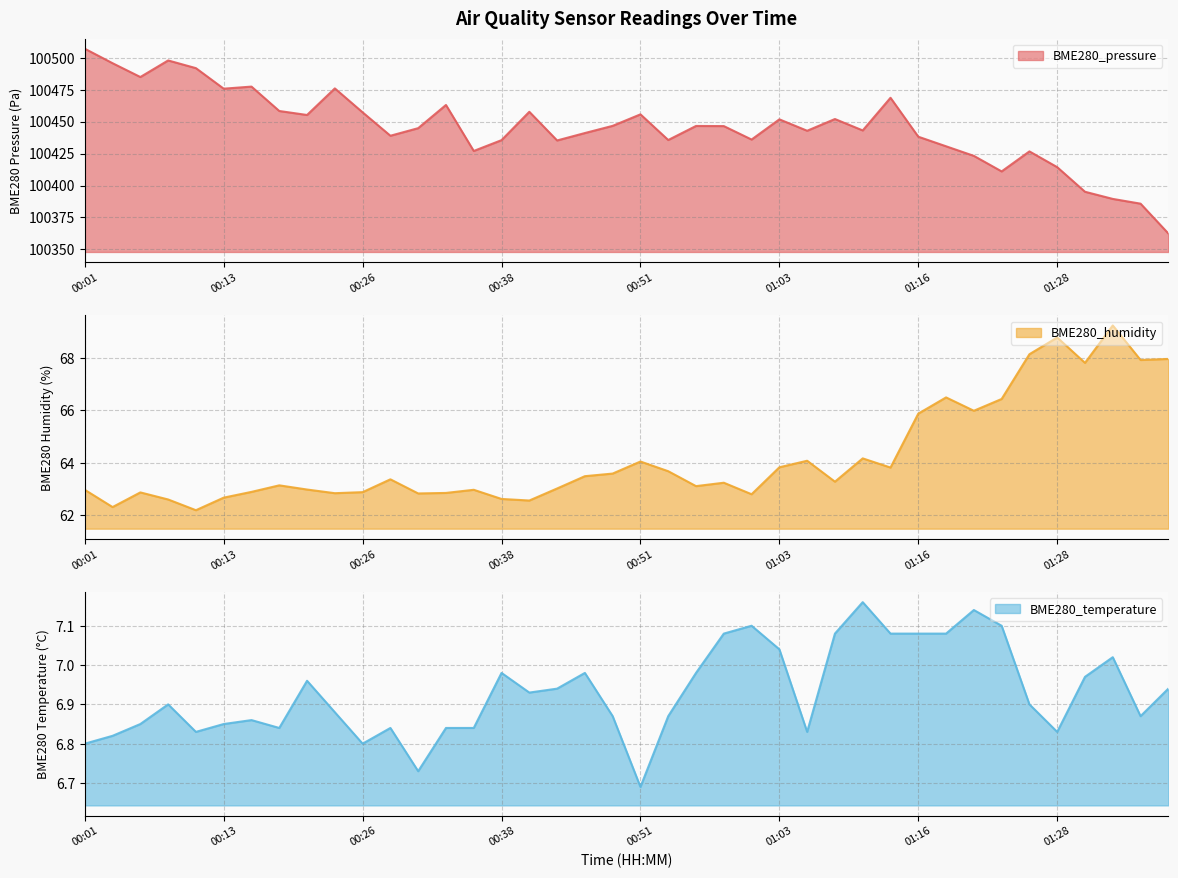

The BME280_humidity series shows 94.5 at 00:04. True or false?

False